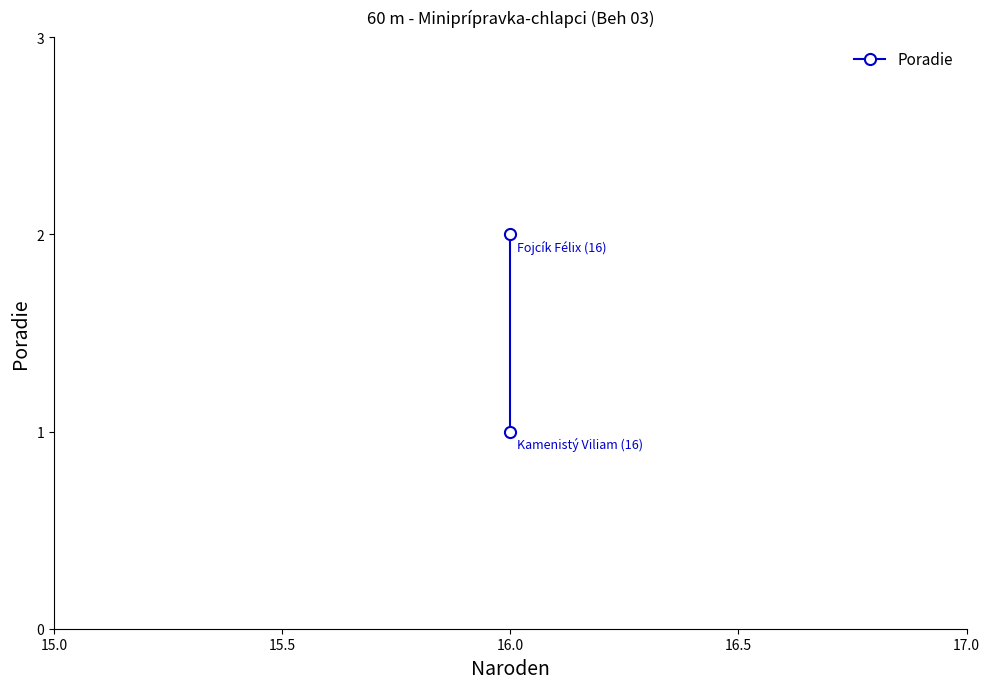

Which has a higher value, 16.0 or 16.0?

16.0